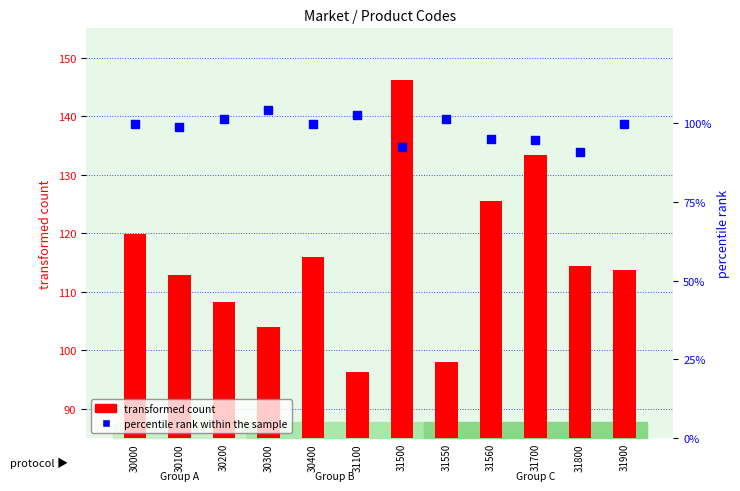

What are all the series names shown in the legend?

transformed count, percentile rank within the sample